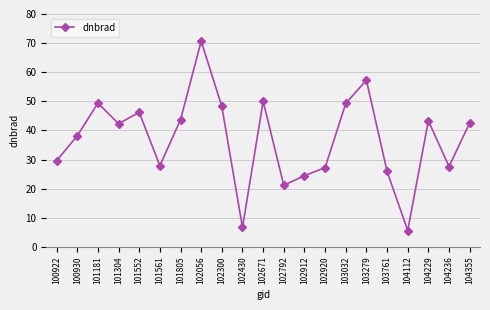

At which label is the value closest to 38?

100930